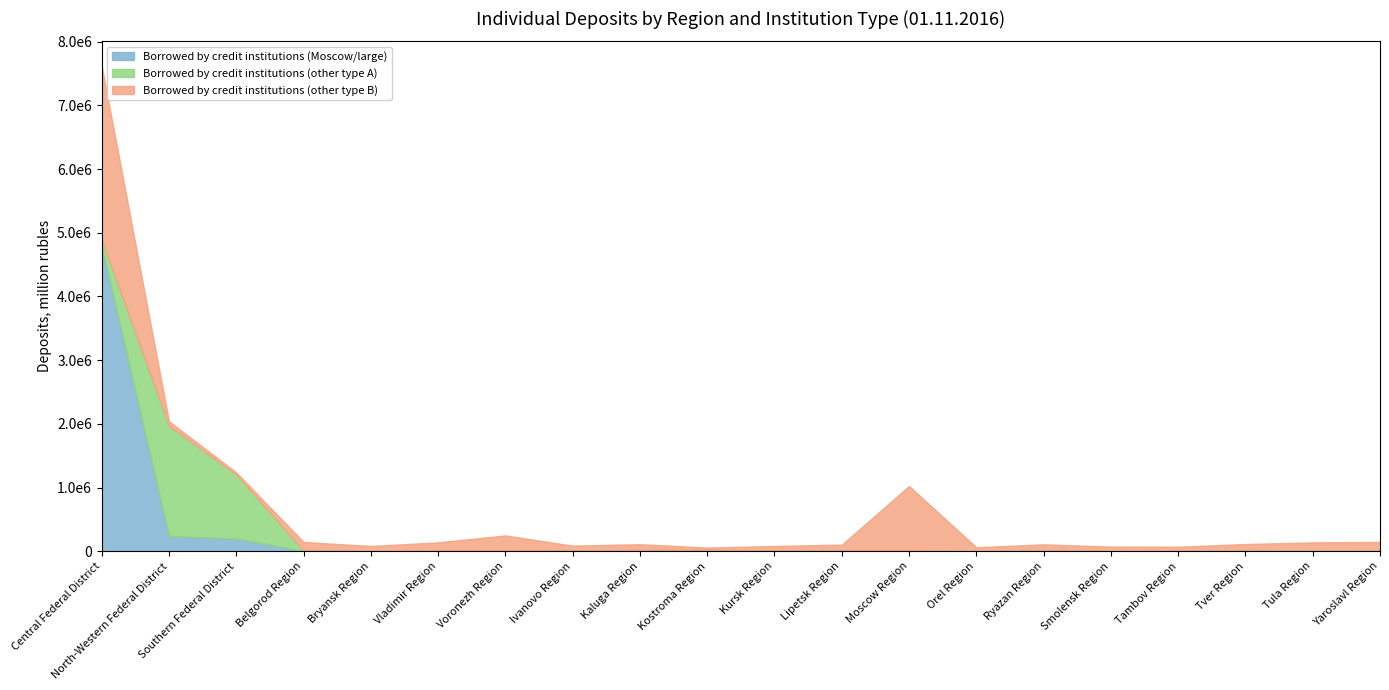

What is the sum of all Borrowed by credit institutions (Moscow/large) values?

5340096